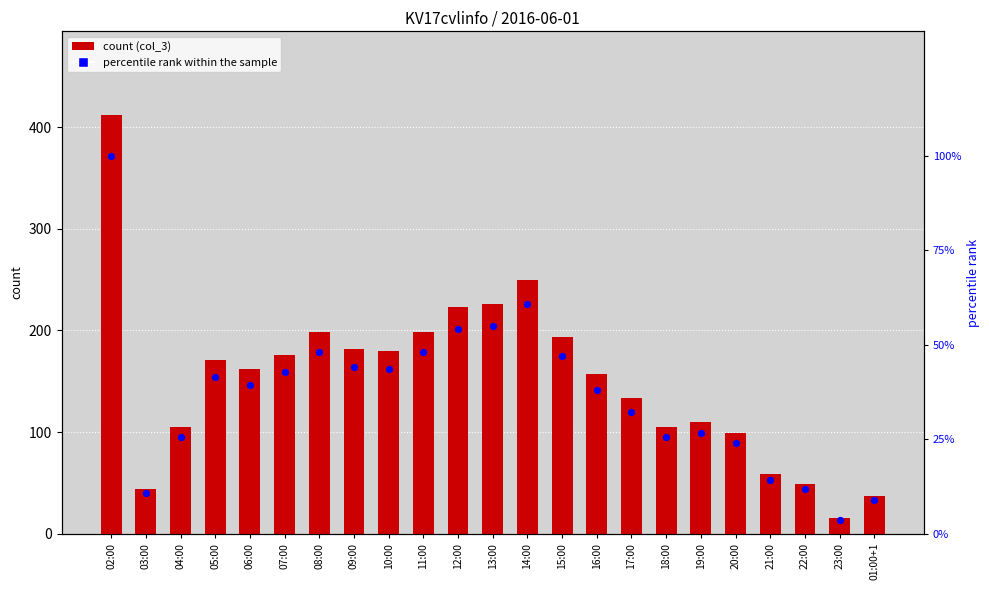

What is the total value across all series at 11:00?

246.1